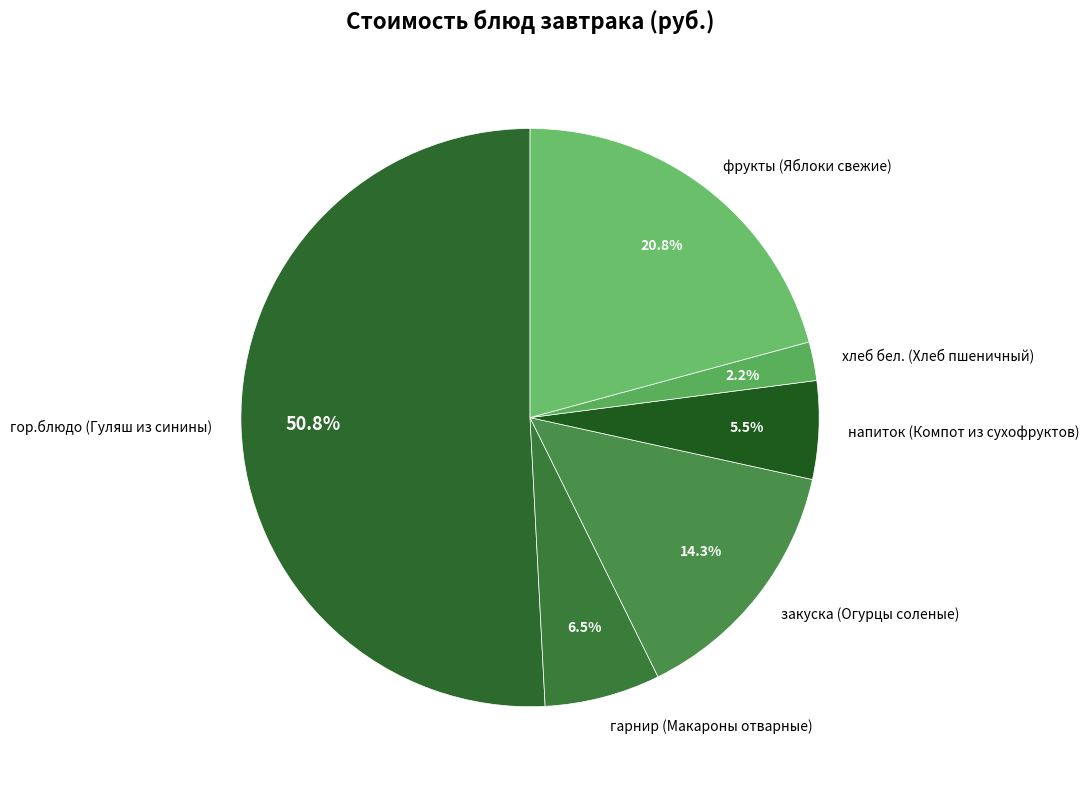

How much of the chart is everything except напиток (Компот из сухофруктов)?

94.5%